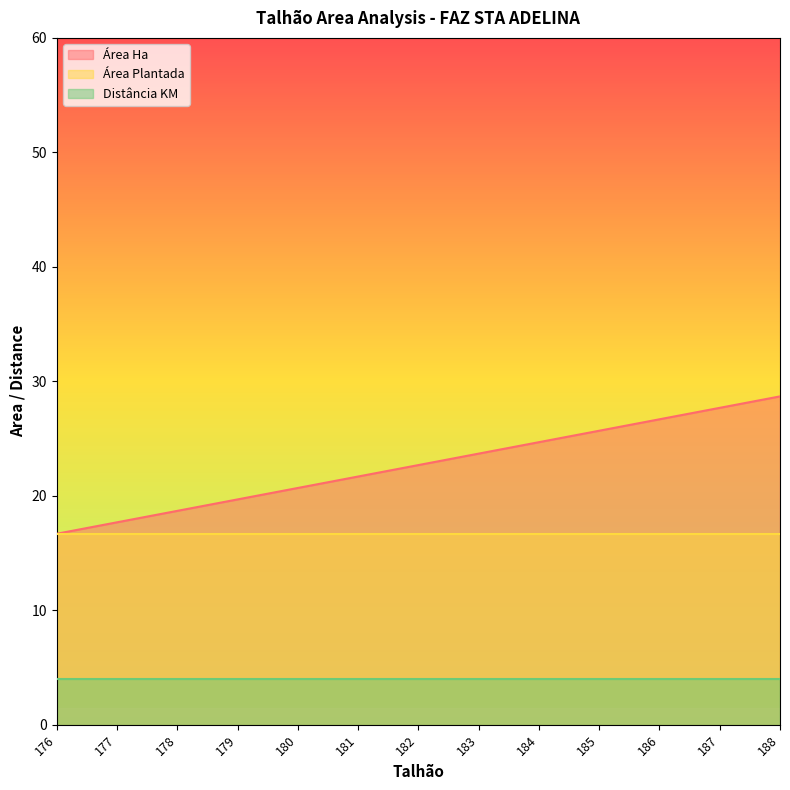

Reading left to right, what are all the values shown in this chart?

Área Ha: 16.7	17.7	18.7	19.7	20.7	21.7	22.7	23.7	24.7	25.7	26.7	27.7	28.7
Área Plantada: 16.7	16.7	16.7	16.7	16.7	16.7	16.7	16.7	16.7	16.7	16.7	16.7	16.7
Distância KM: 4.0	4.0	4.0	4.0	4.0	4.0	4.0	4.0	4.0	4.0	4.0	4.0	4.0